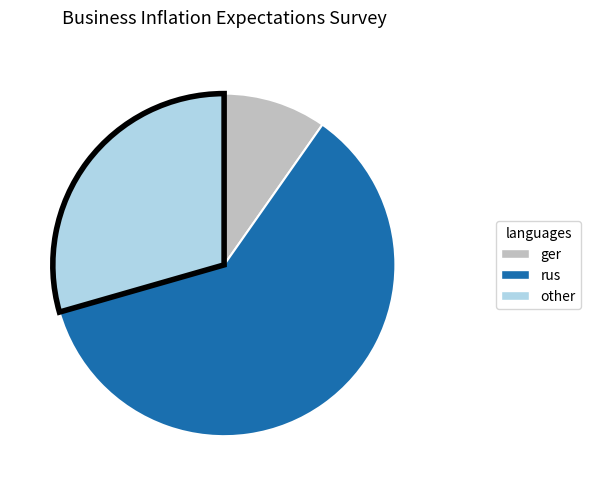

Which category has the smallest portion of the pie?

ger